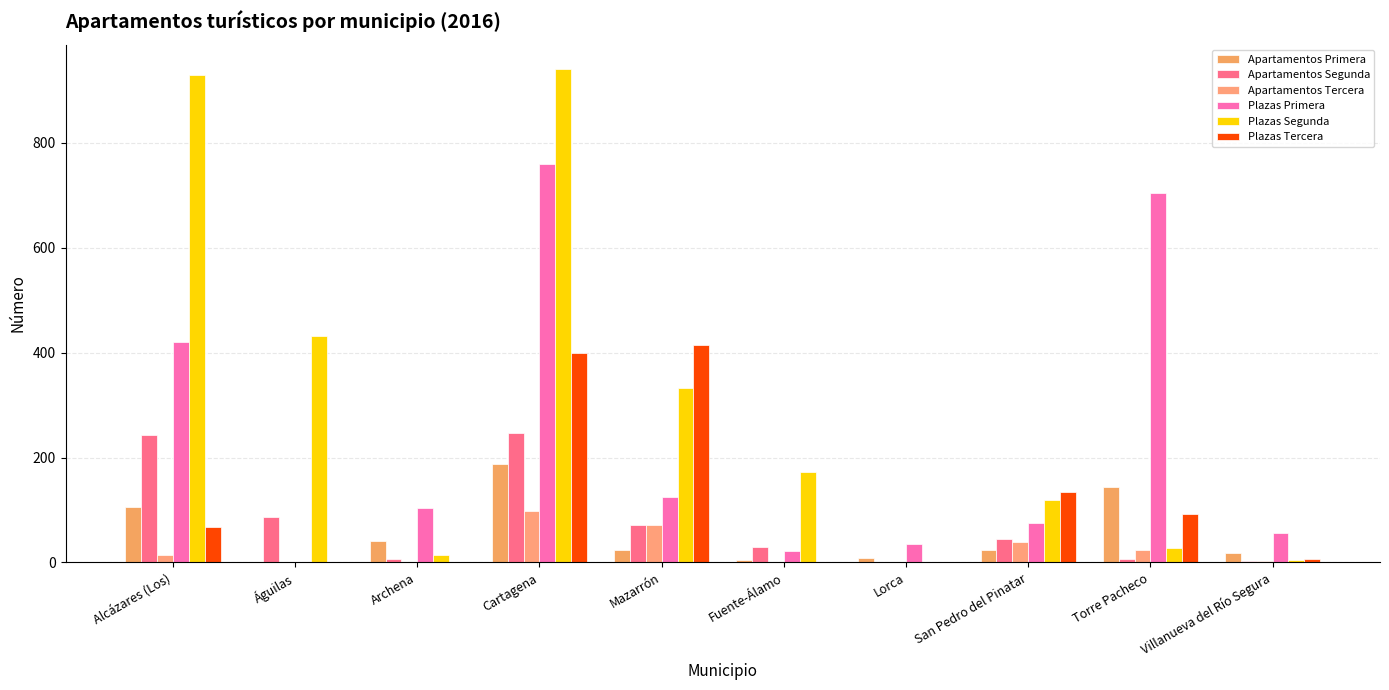

How many data points does each series have?

10